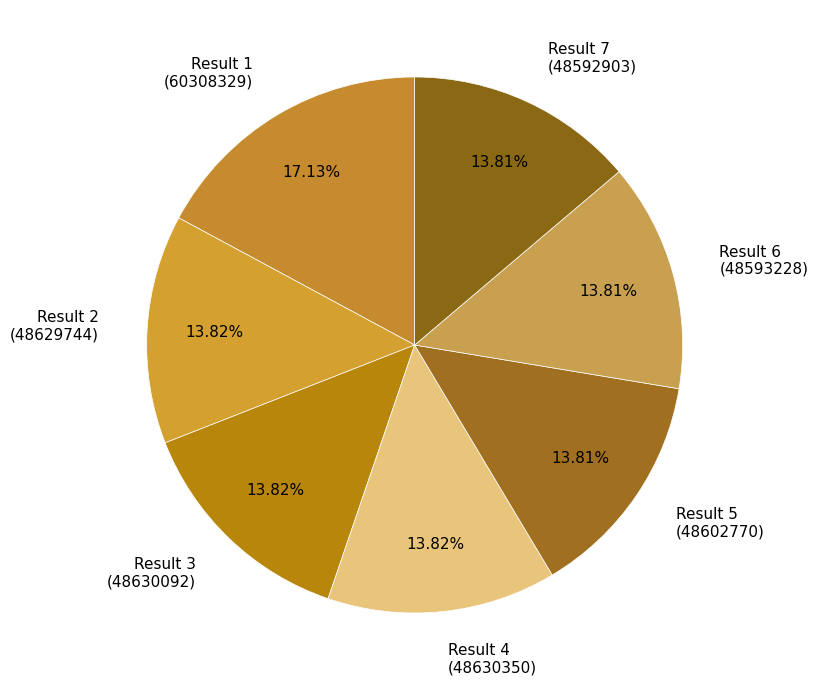

Between Result 1 (60308329) and Result 3 (48630092), which is larger?

Result 1 (60308329)